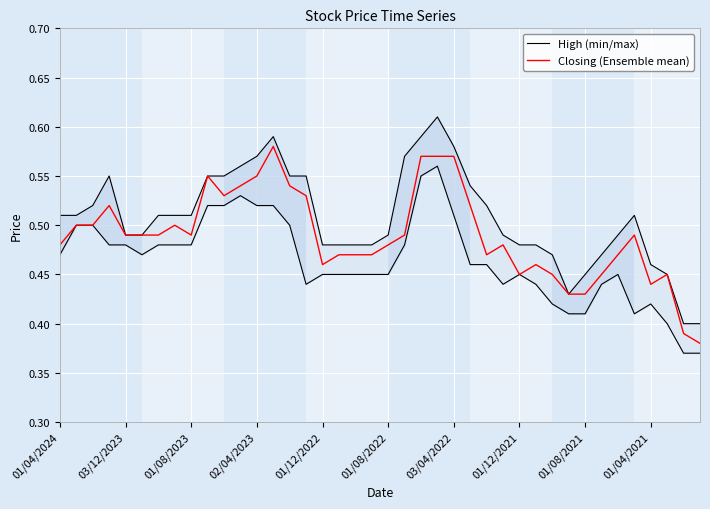

True or false: High (min/max) and Closing (Ensemble mean) cross at least once.

False